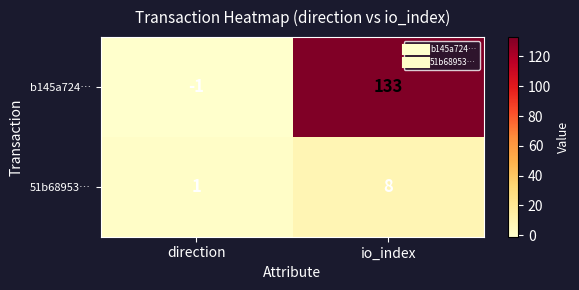

Read the 51b68953… value at io_index.

8